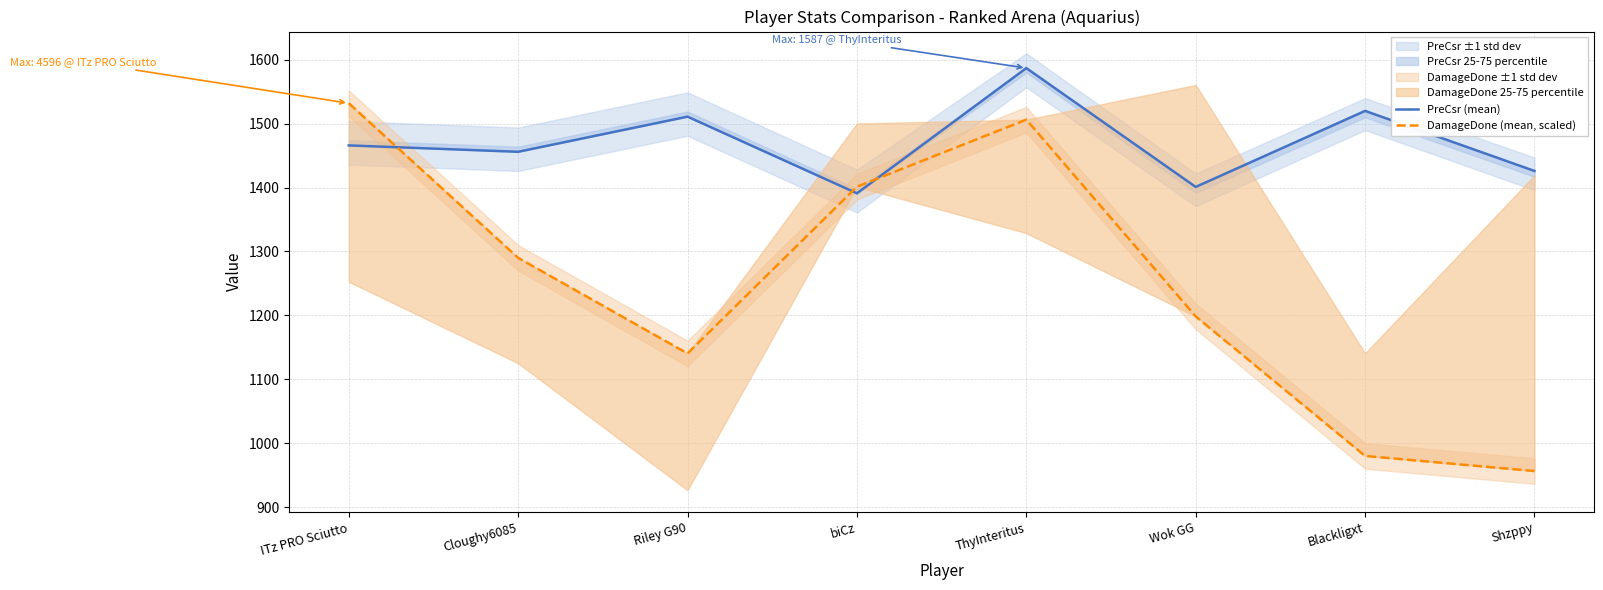

True or false: DamageDone (mean, scaled) has more than 0 interior local peaks.

True